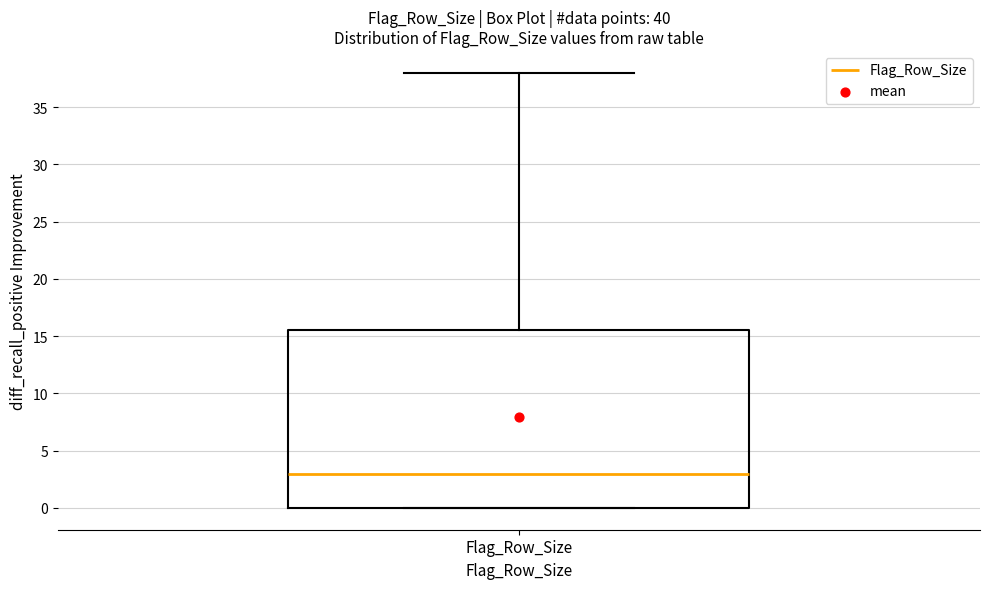

Transcribe this box plot: give where the median line is, the range the box spans, and where the two whiskers end, as read against the y-axis. The values are not printed on the chart, so give them approximately, as read against the axis.

median 3.0, box 0.0 to 15.5, whiskers 0.0 to 38.0